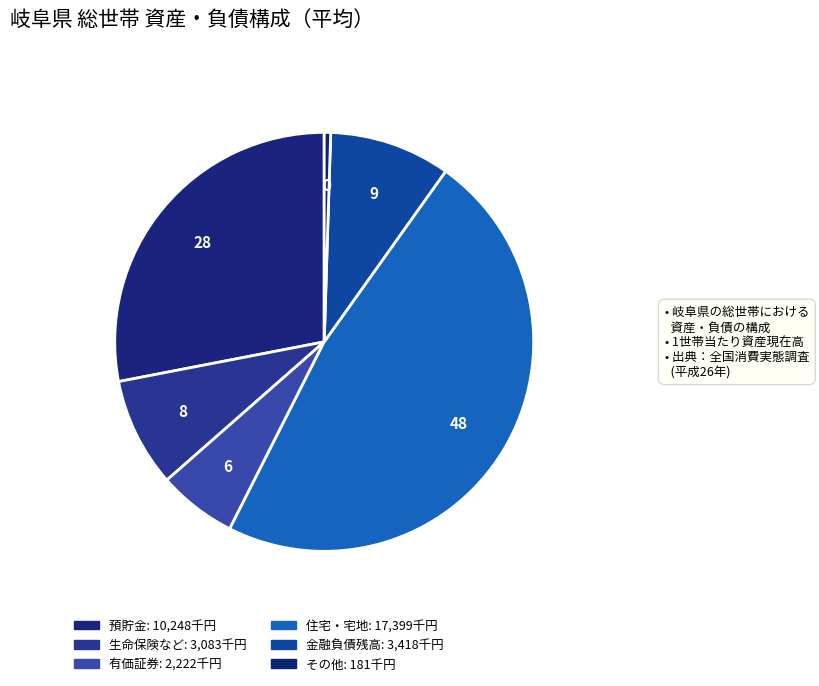

True or false: 生命保険など accounts for 8% of the total.

True